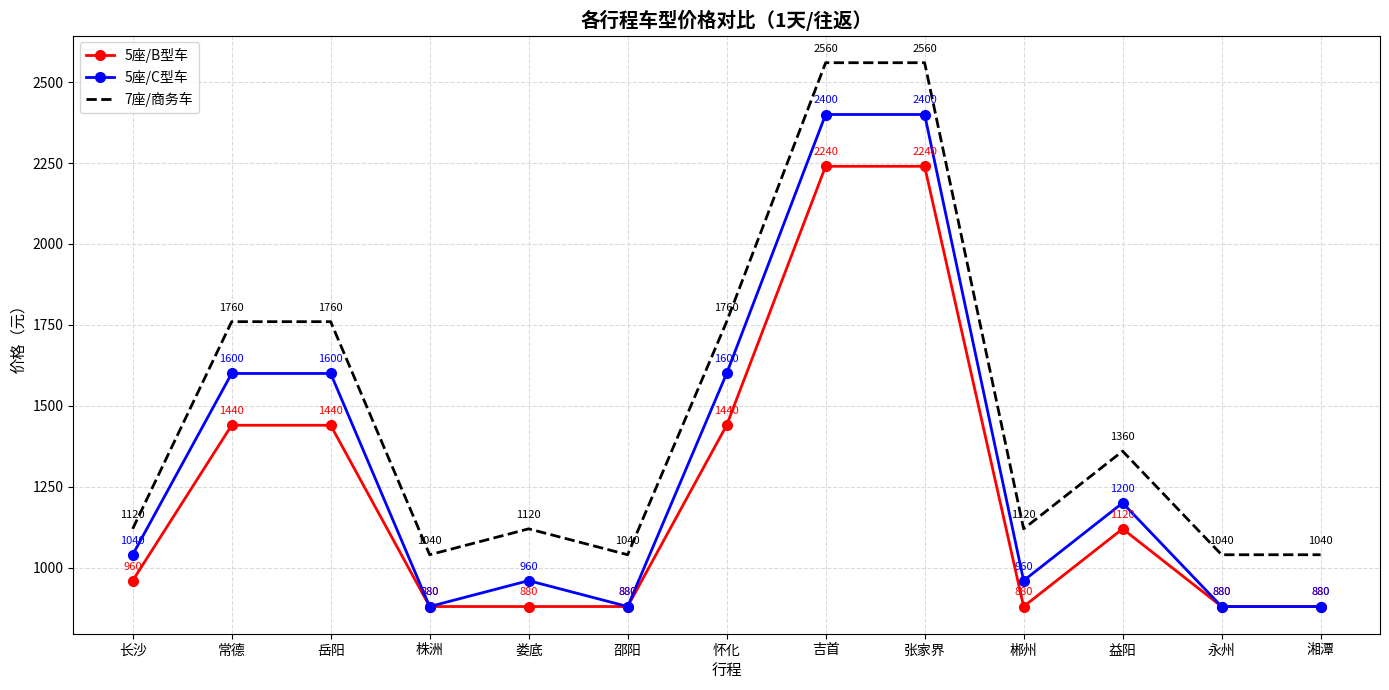

What is the spread (max minus min) of values at 岳阳?

320